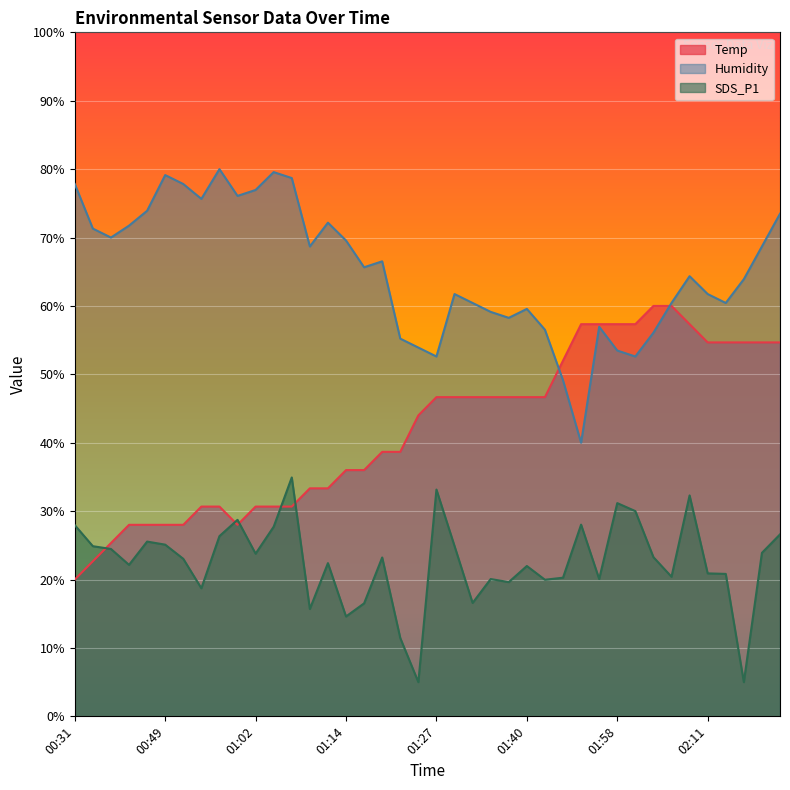

How many interior local peaks does the SDS_P1 series have?

11